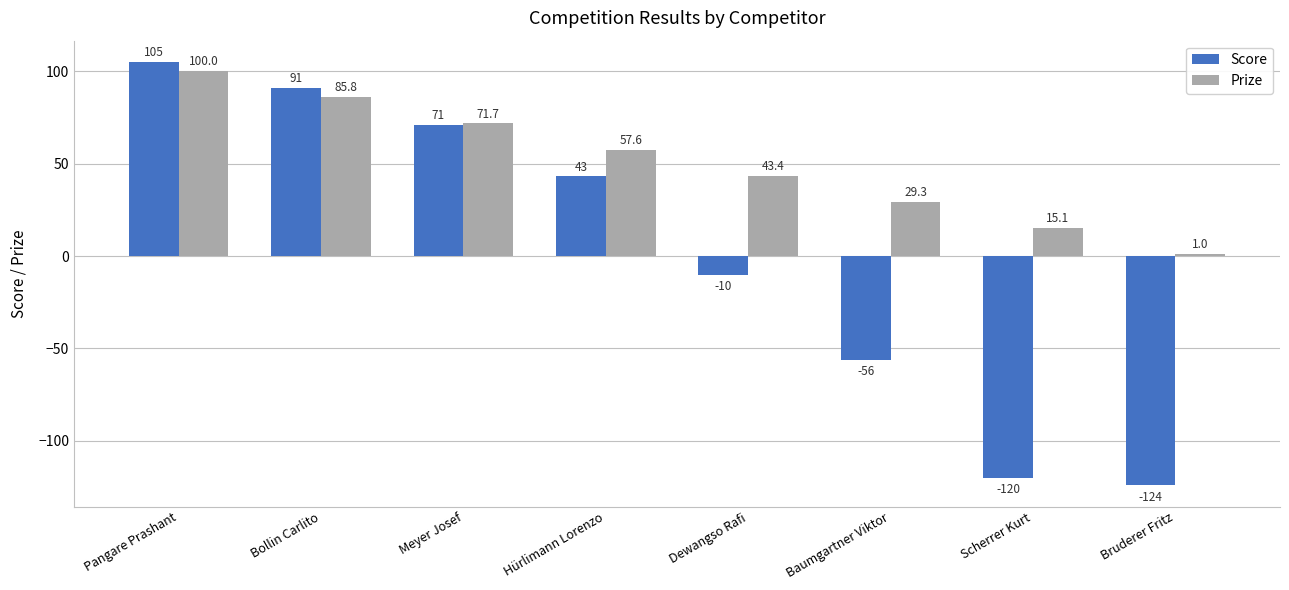

What is the value of the Score bar at the 2nd from the left?

91.0